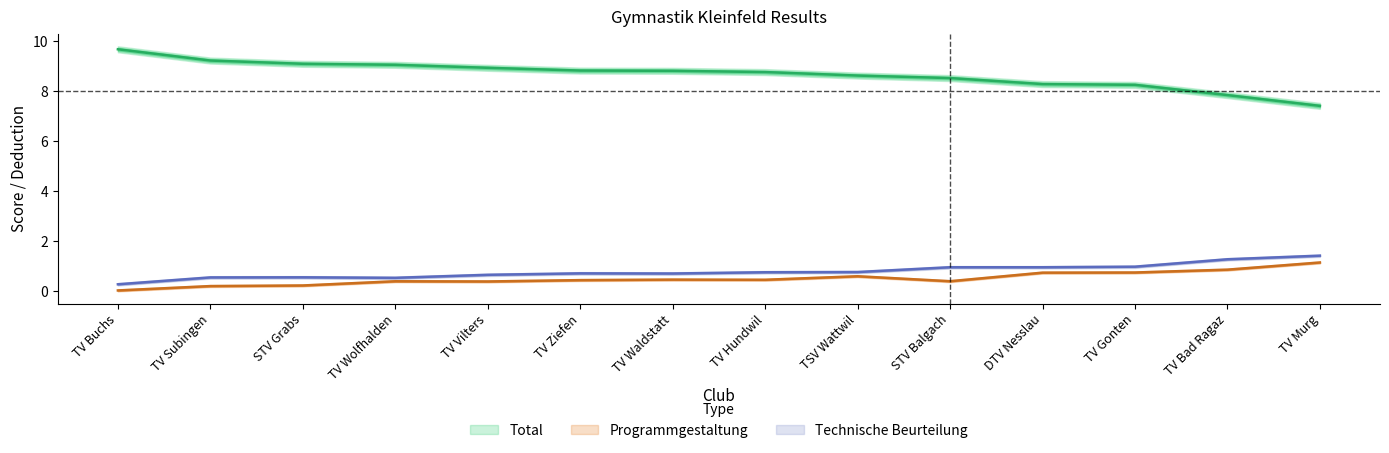

The Technische Beurteilung series shows 0.3 at TV Waldstatt. True or false?

False